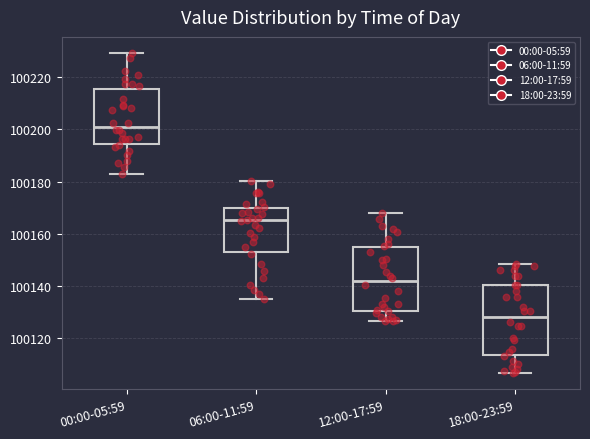

Which box's median line is the lowest?

18:00-23:59